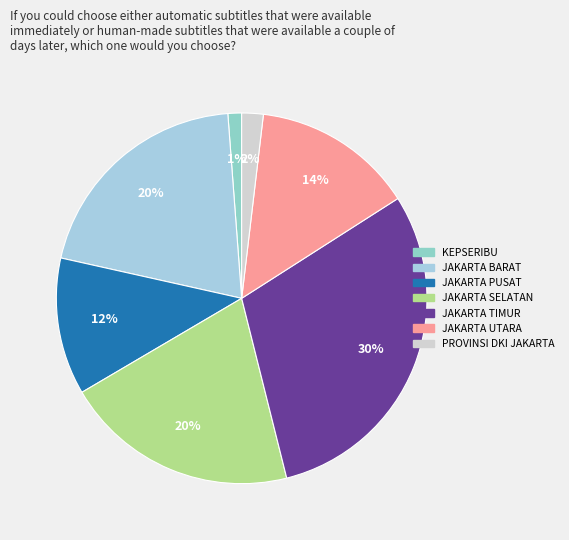

How many slices are in this pie chart?

7